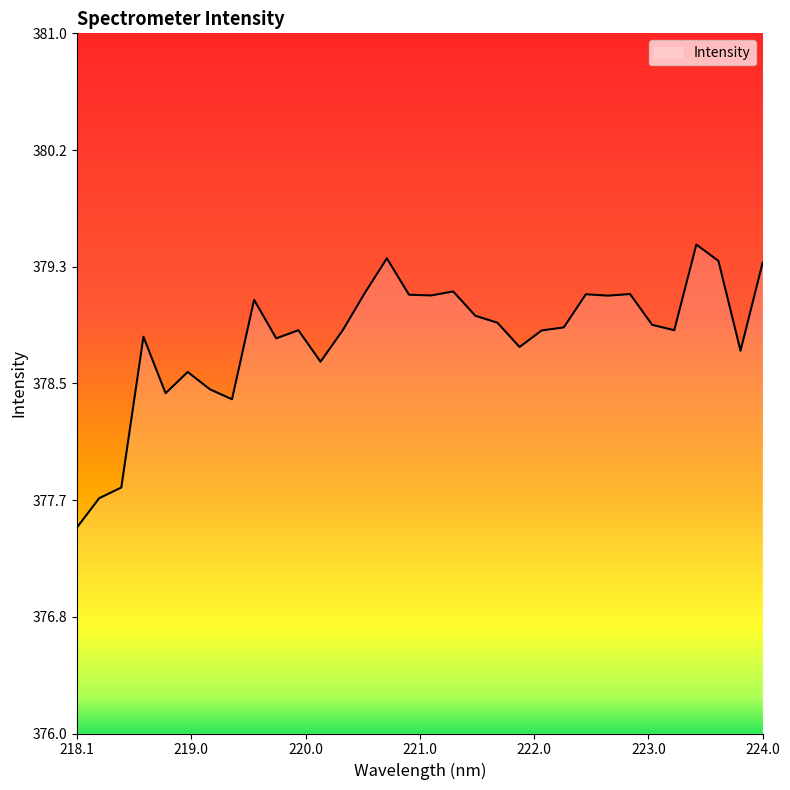

What is the difference between the maximum and minimum values?

2.0